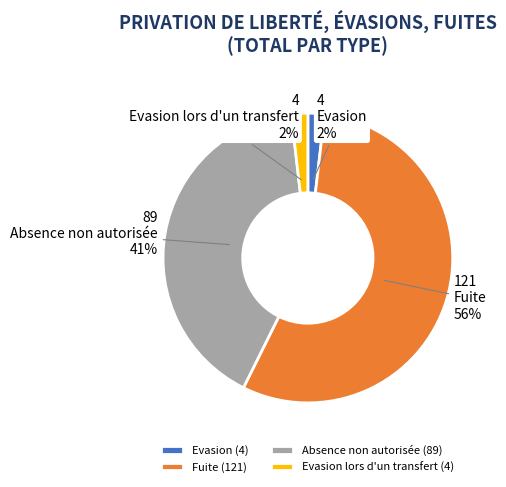

Count the number of slices in the pie.

4